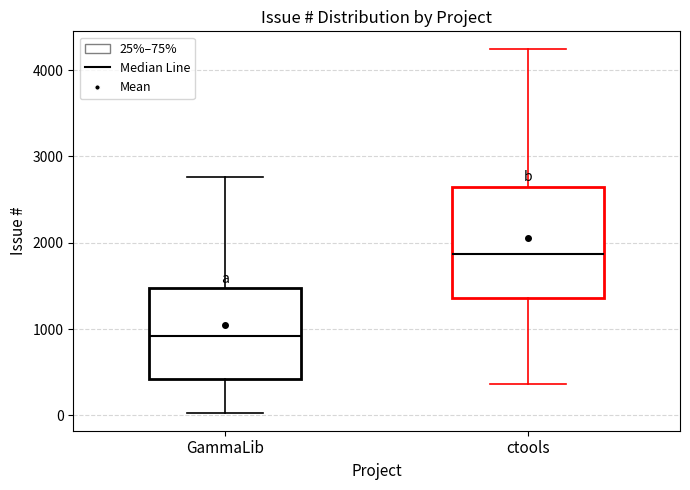

Reading left to right, transcribe this box plot: for each box, give where its median line is, the range the box spans, and where its two whiskers end, as read against the y-axis. The values are not printed on the chart, so give them approximately, as read against the axis.

GammaLib: median 900, box 400 to 1500, whiskers 0 to 2800
ctools: median 1900, box 1400 to 2600, whiskers 400 to 4200